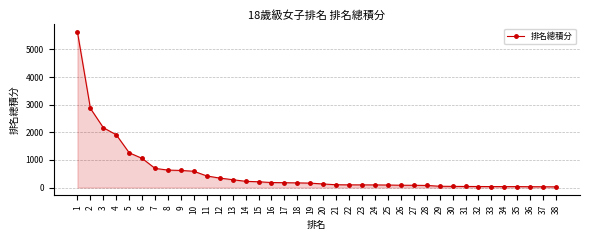

What is the average value?

548.2